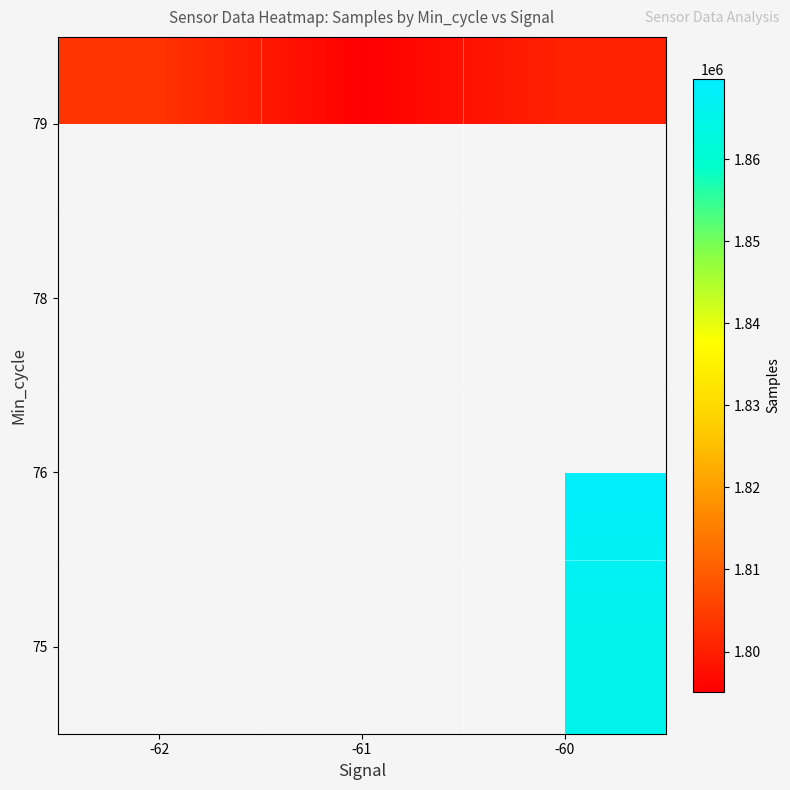

Is the value of 78 at -60 greater than the value of 76 at -60?

No